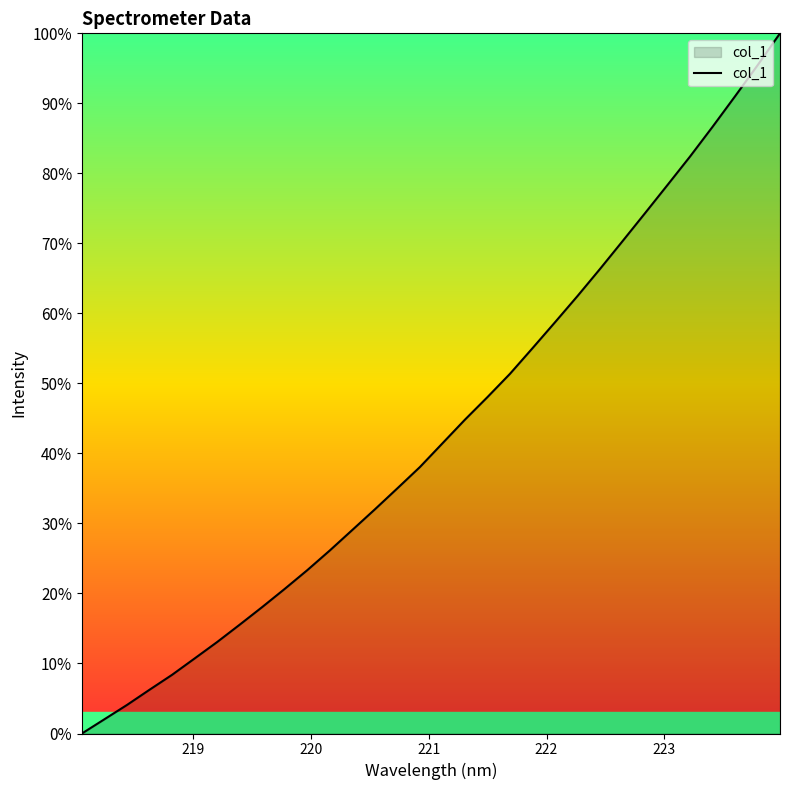

What is the maximum value shown in the chart?

100.0